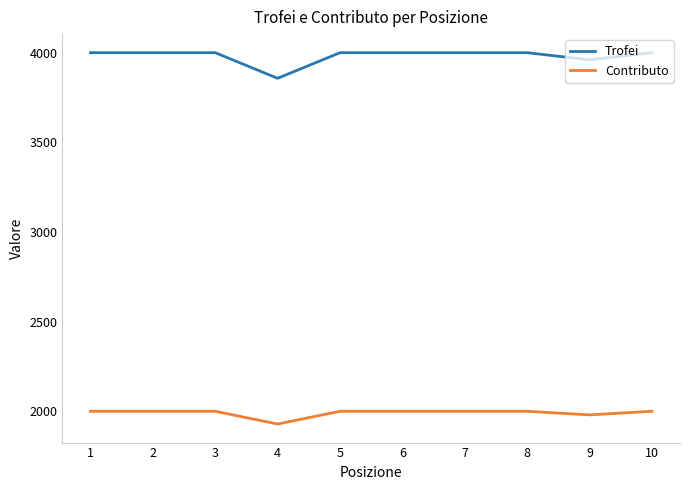

Is it true that Trofei equals 4001 at 10?

True